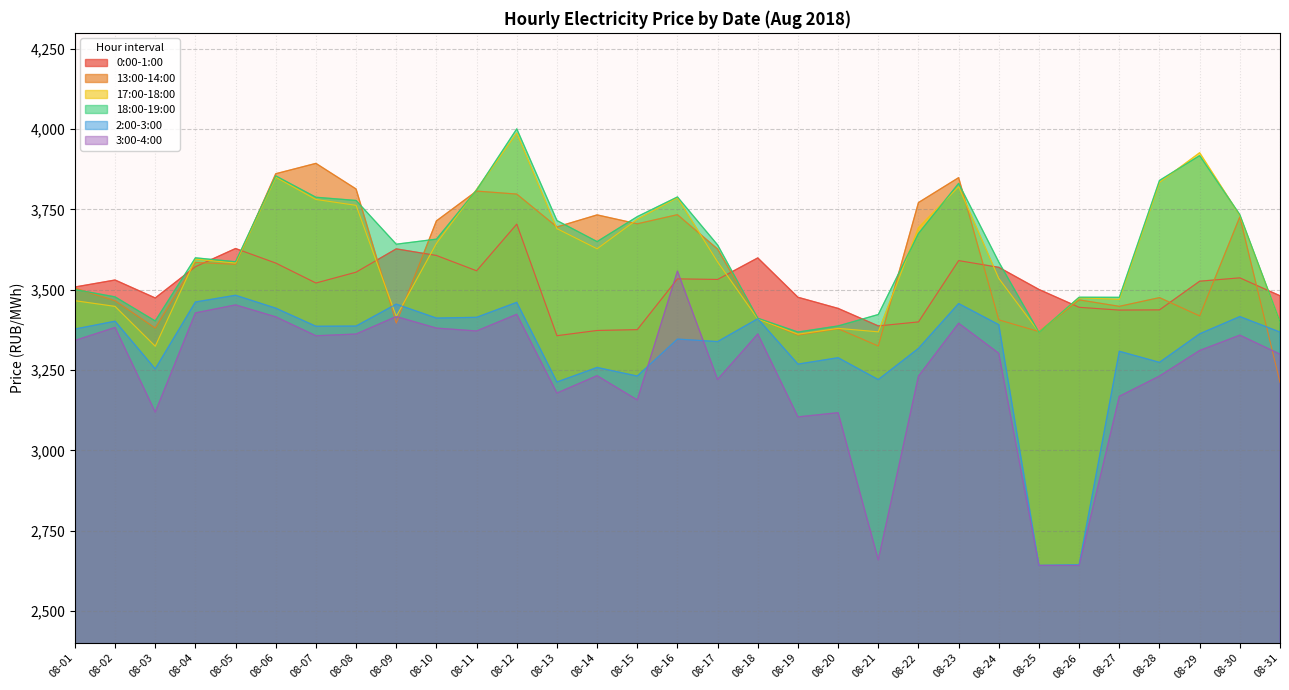

Count the number of data series in this chart.

6